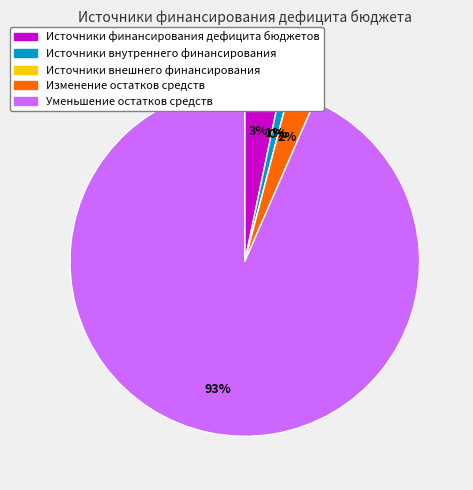

How many segments does this pie chart have?

5